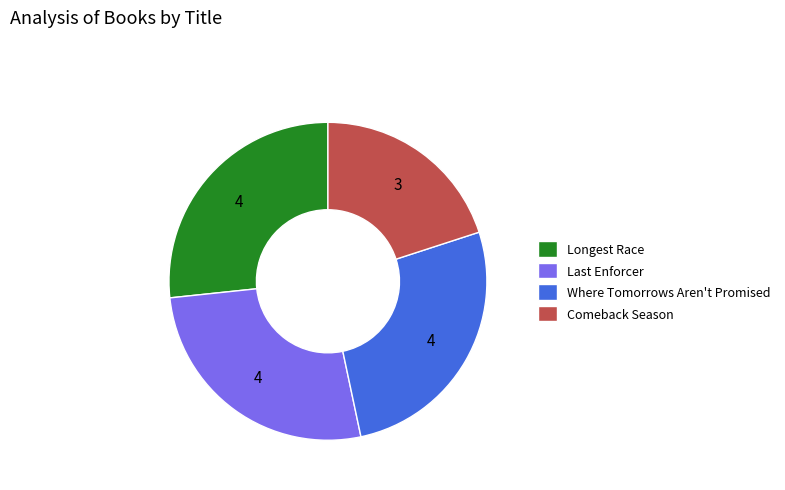

What is the smallest slice in the pie chart?

Comeback Season